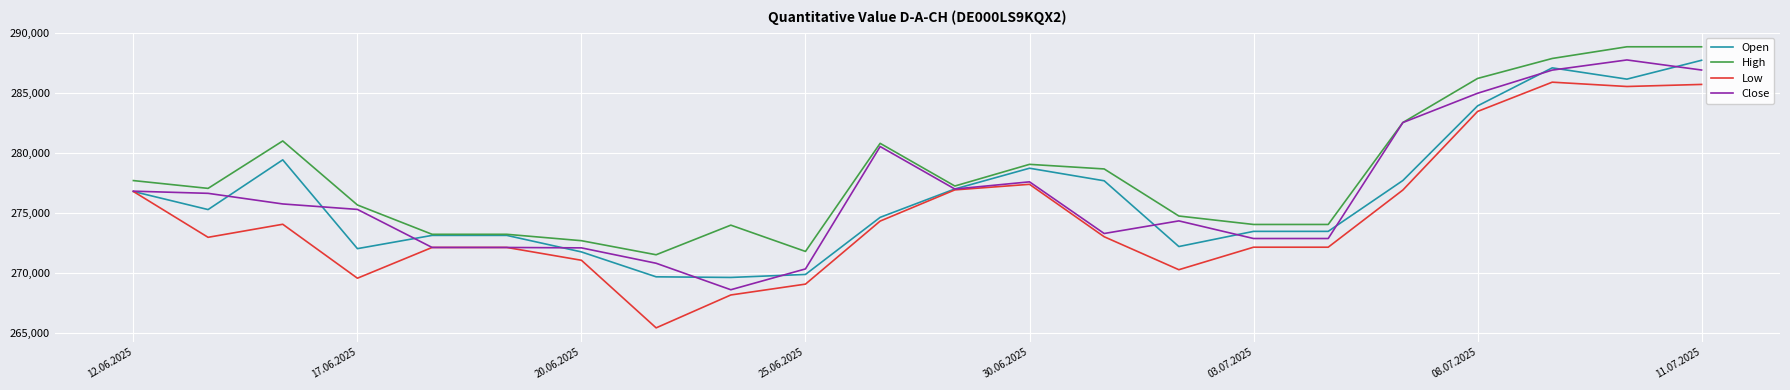

What is the highest value of the Low series?

285912